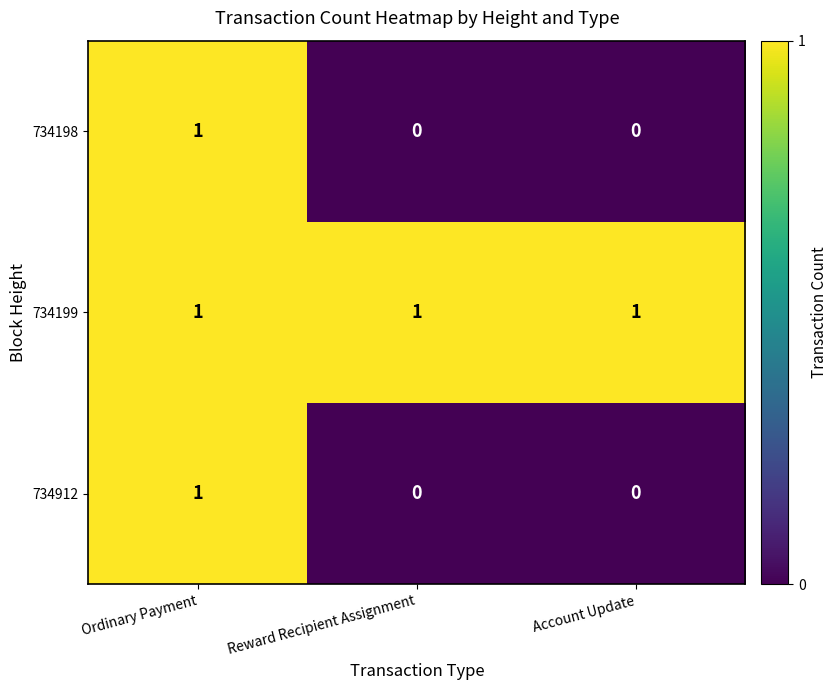

Which series has the largest total across all categories?

734199